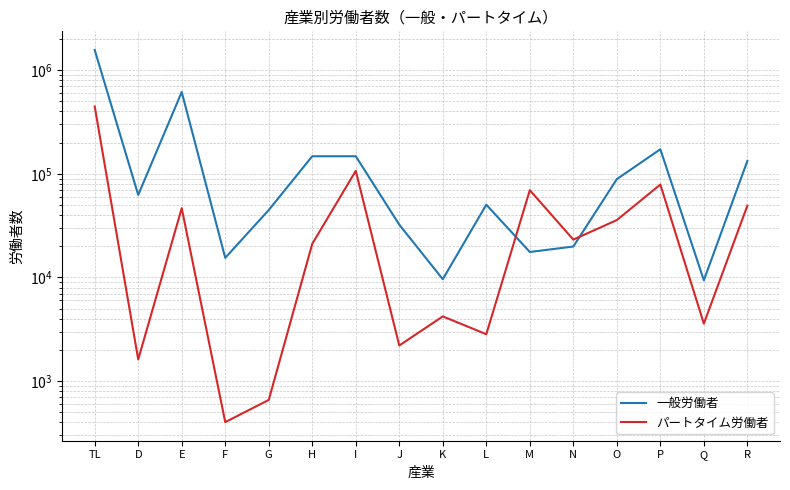

Does the chart have visible grid lines?

Yes